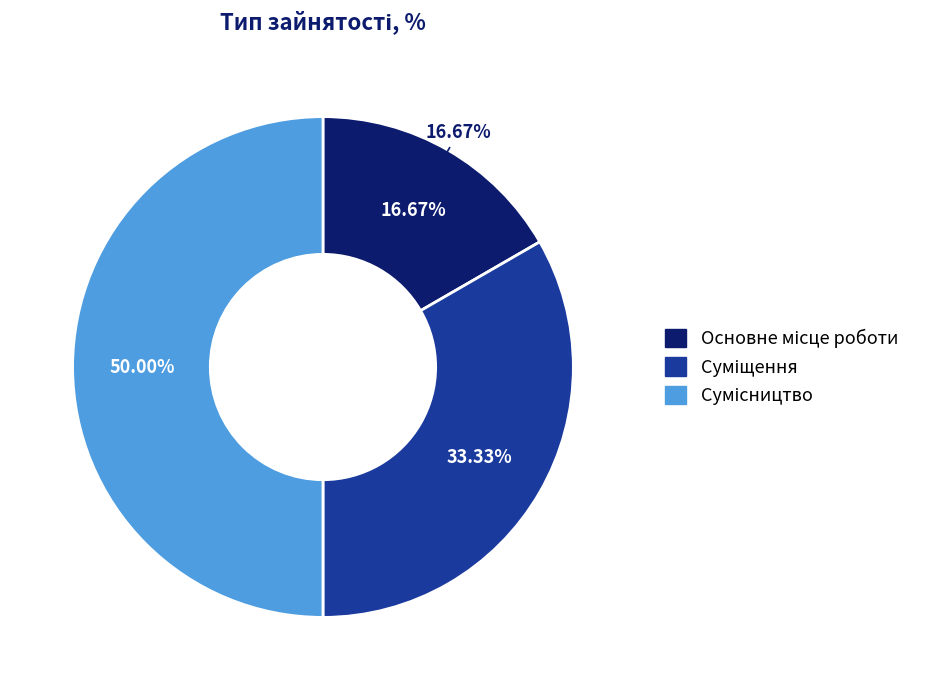

How many segments does this pie chart have?

3